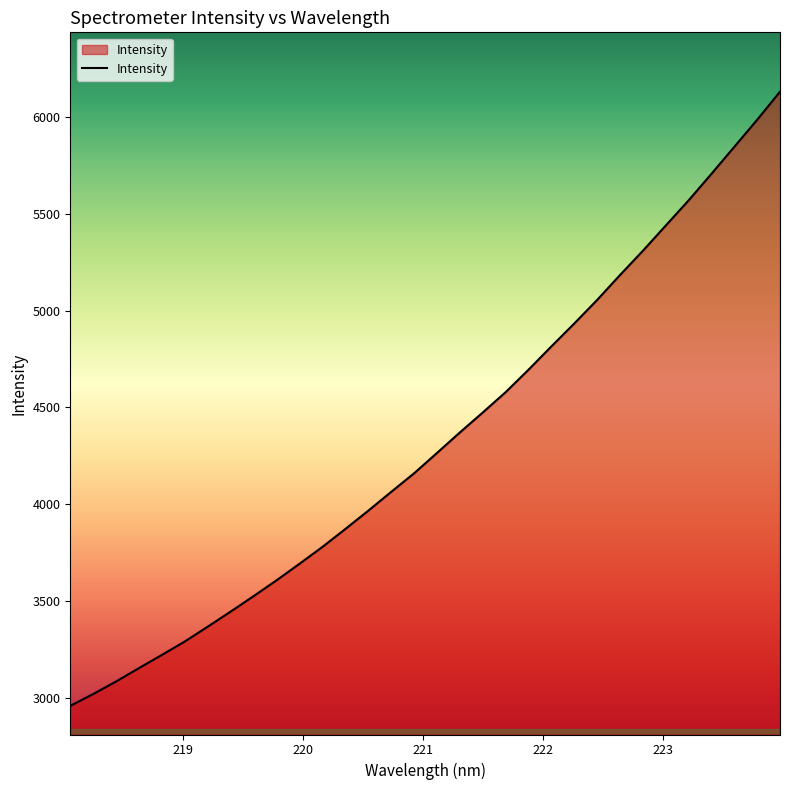

What is the smallest value displayed?

2958.3